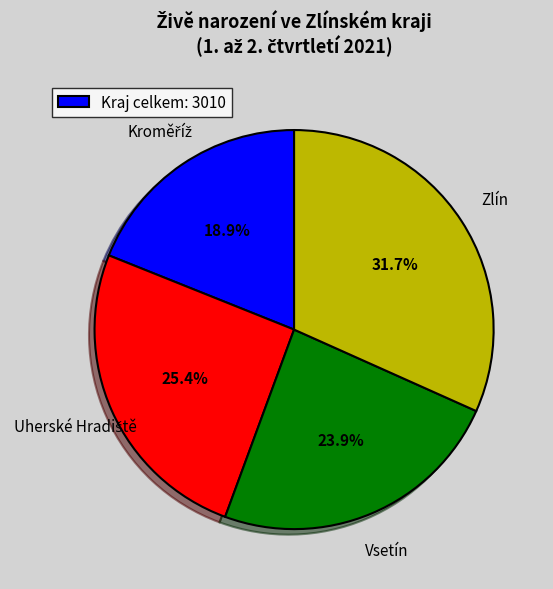

Does any single category account for the majority?

No